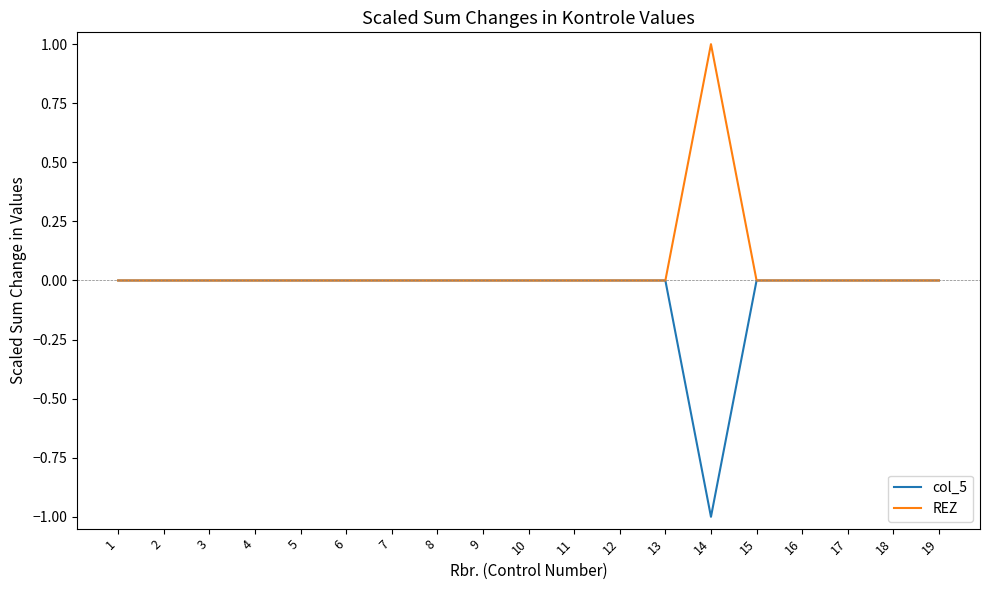

Reading left to right, what are all the values shown in this chart?

col_5: 1=0	2=0	3=0	4=0	5=0	6=0	7=0	8=0	9=0	10=0	11=0	12=0	13=0	14=-1	15=0	16=0	17=0	18=0	19=0
REZ: 1=0	2=0	3=0	4=0	5=0	6=0	7=0	8=0	9=0	10=0	11=0	12=0	13=0	14=1	15=0	16=0	17=0	18=0	19=0